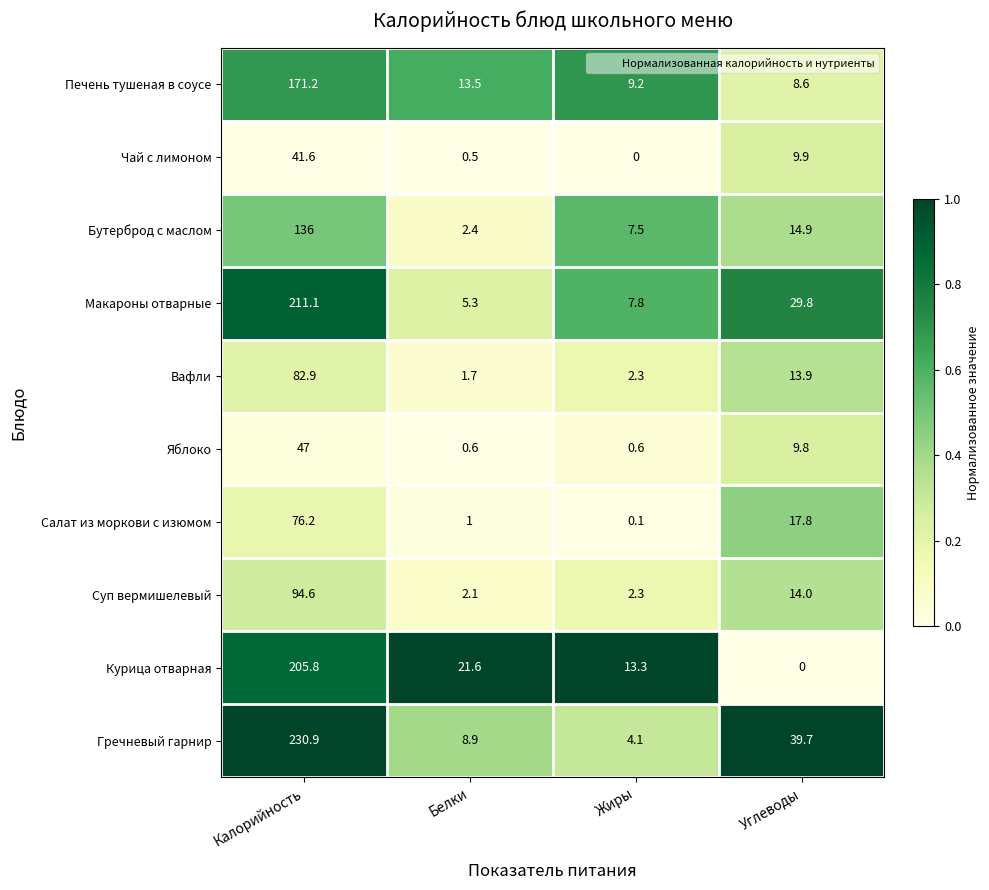

Which series has the largest total across all categories?

Гречневый гарнир